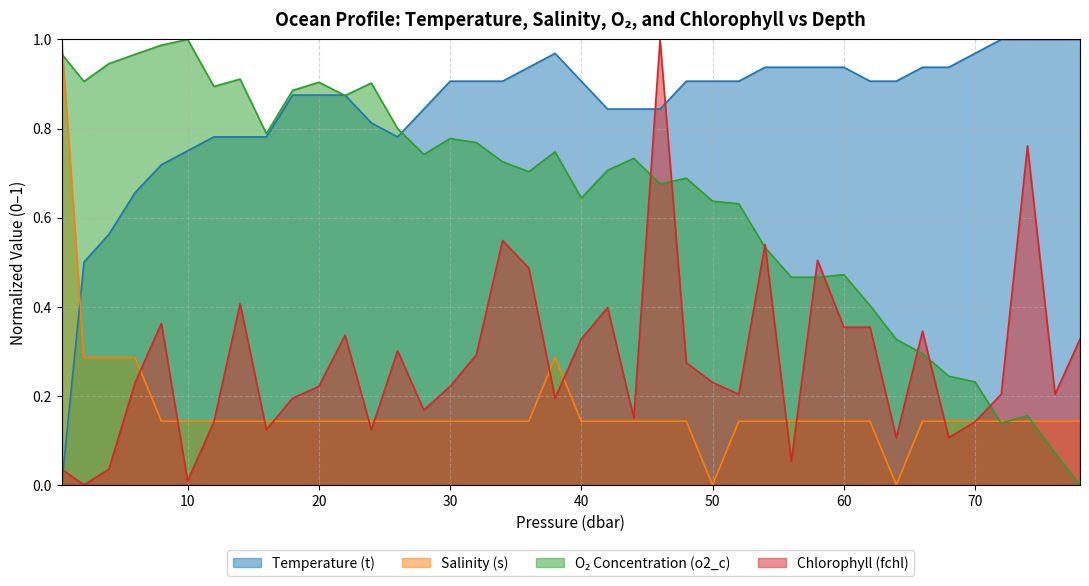

Which series has the largest range (max minus min)?

o2_c